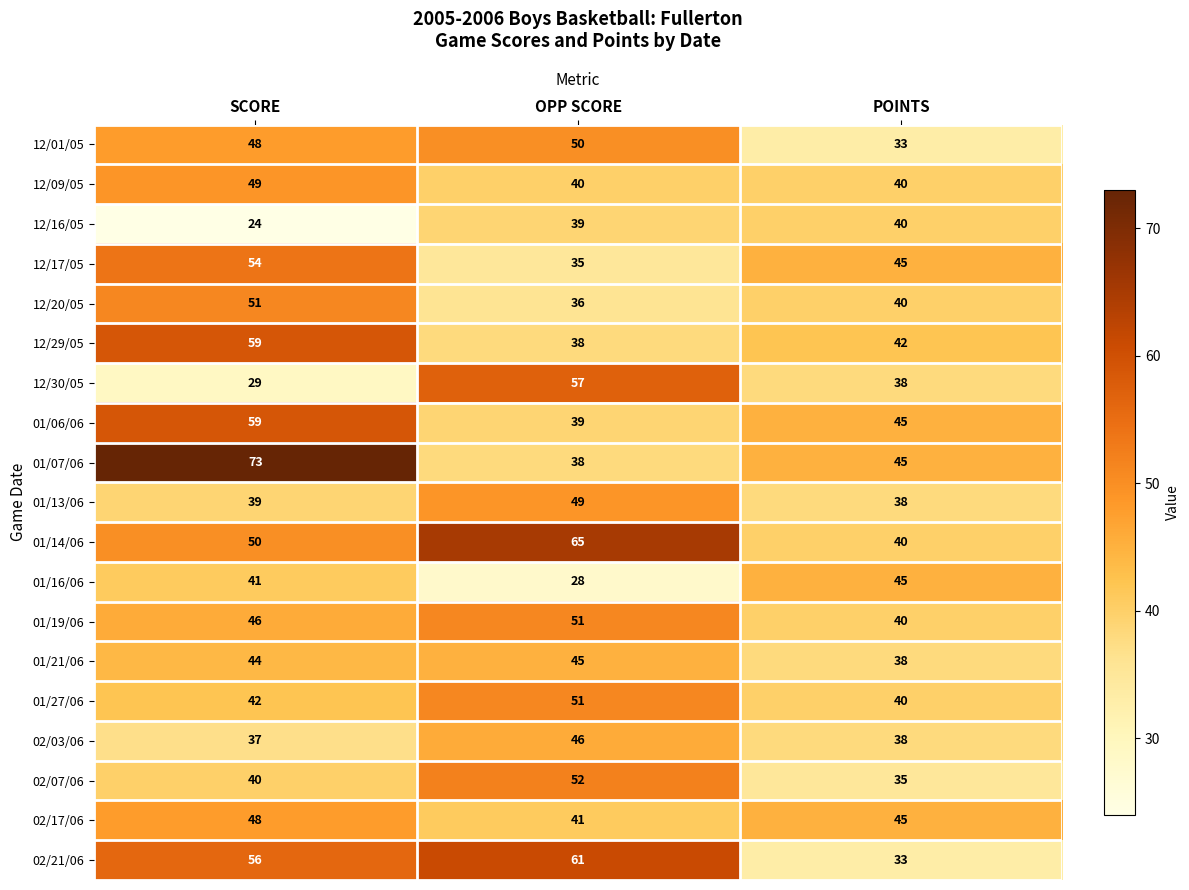

Between SCORE and POINTS, which series saw the biggest shift?

01/07/06